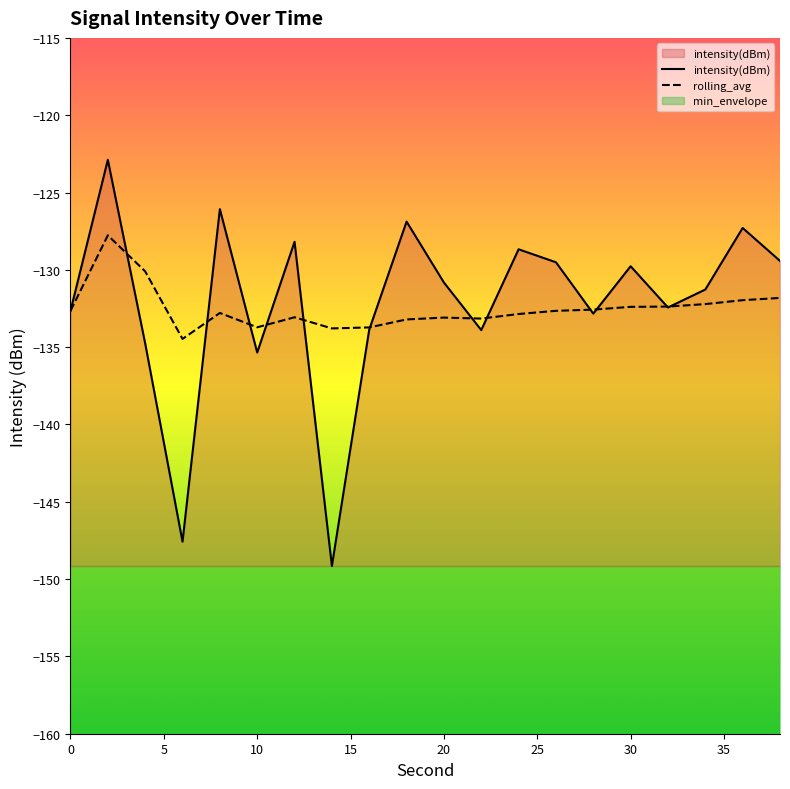

True or false: rolling_avg has a value of -132.7 at 0.

True